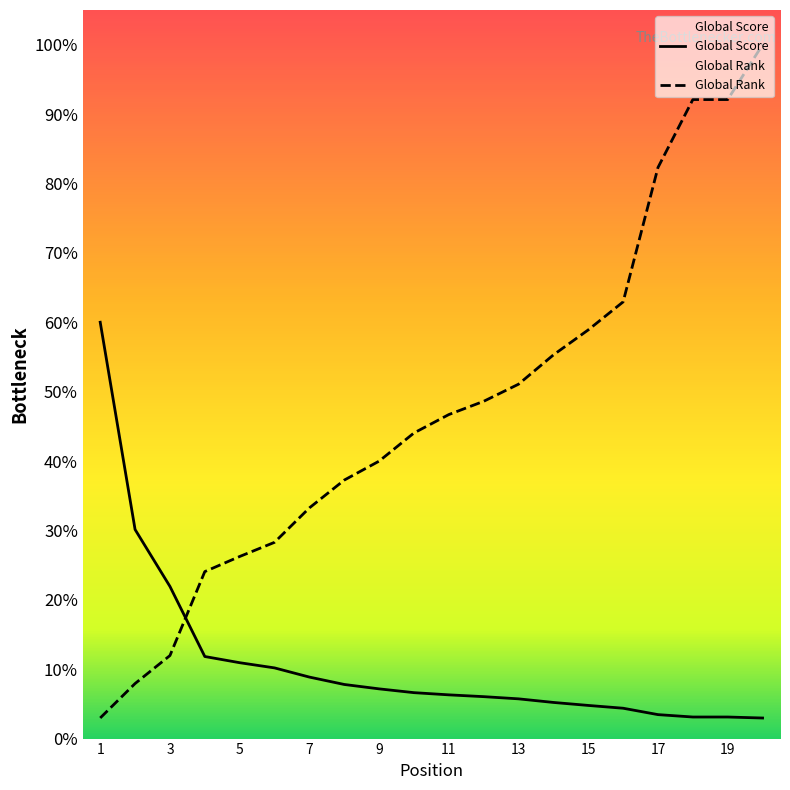

True or false: Global Score and Global Rank cross at least once.

True